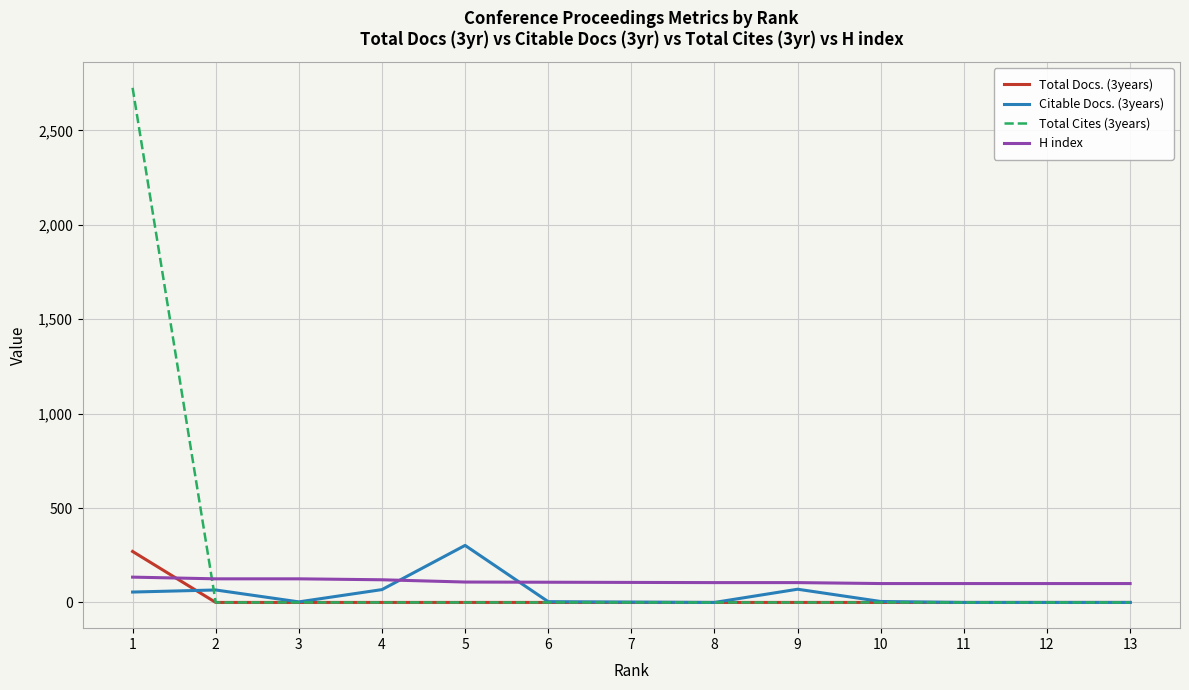

Which series changed the most between 2 and 11?

Citable Docs. (3years)